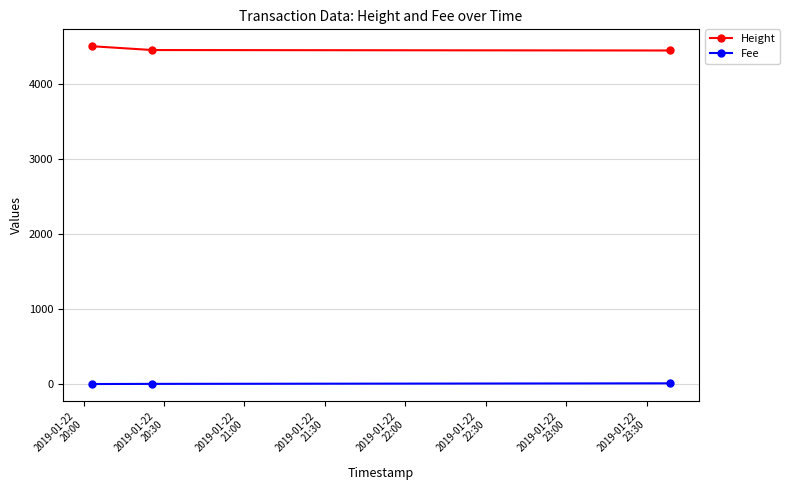

What is the greatest value displayed?

4508.0